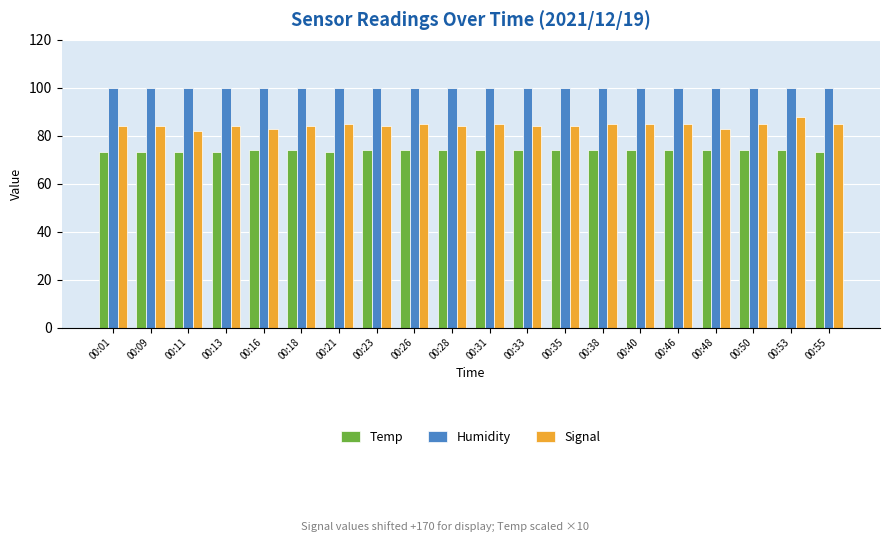

What is the difference between the maximum and minimum values in the Signal series?

6.0